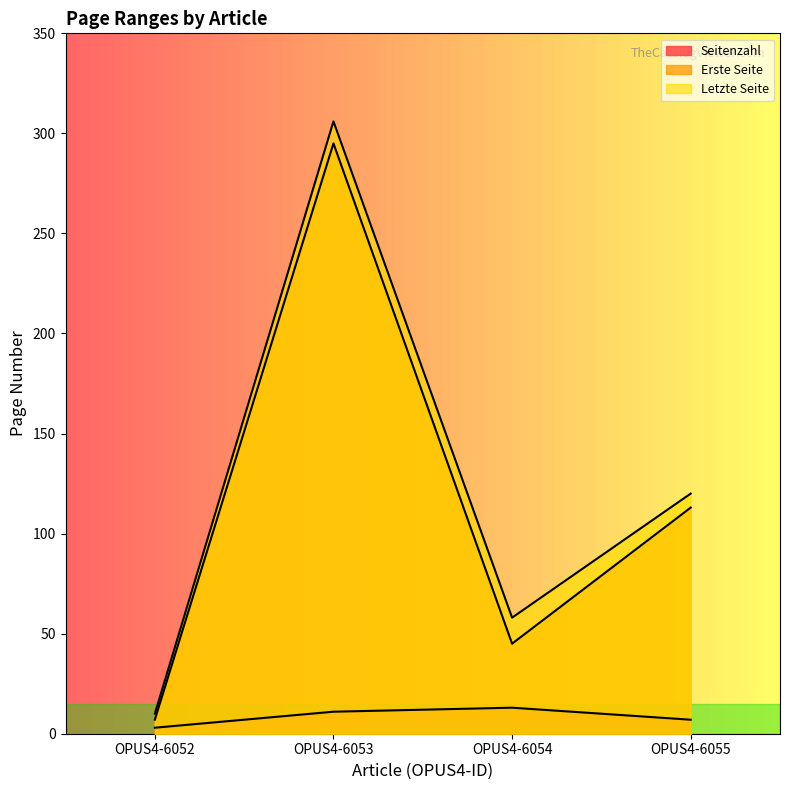

The Seitenzahl series shows 13 at OPUS4-6054. True or false?

True